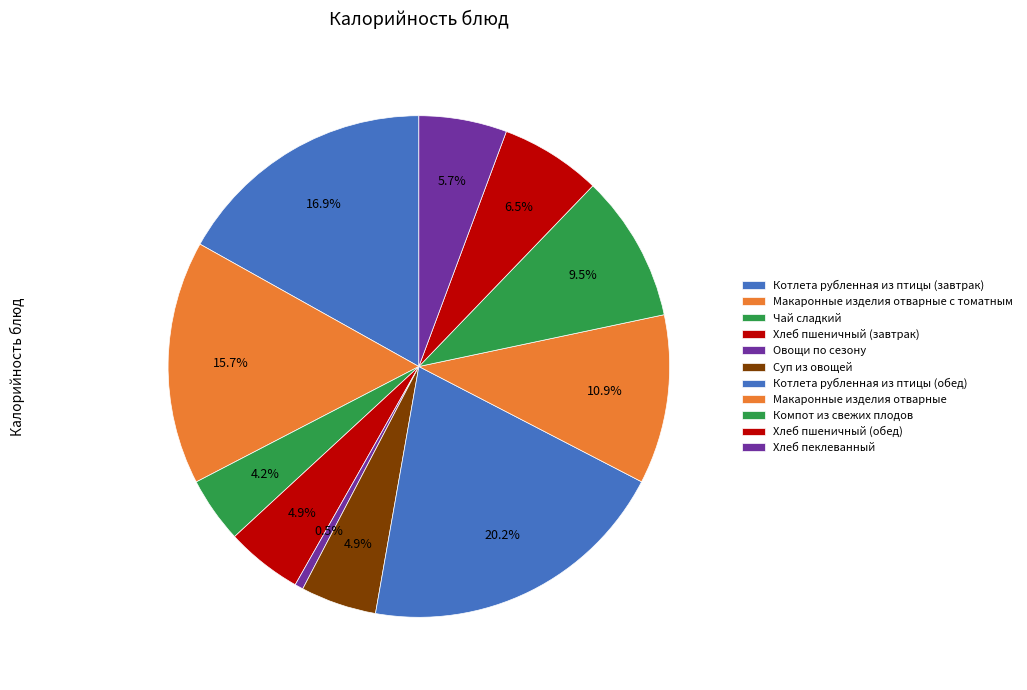

Is the sum of Хлеб пшеничный (завтрак) and Котлета рубленная из птицы (обед) greater than half?

No